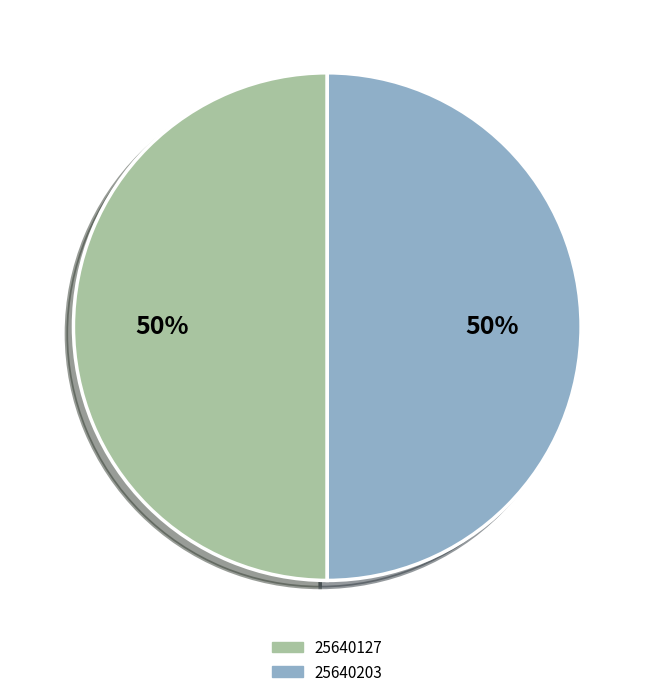

To the nearest percent, what is the average slice percentage?

50%